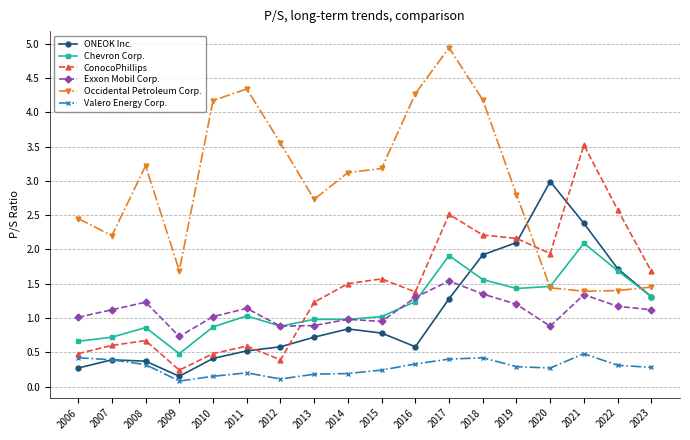

Which category has the lowest value in the ONEOK Inc. series?

2009